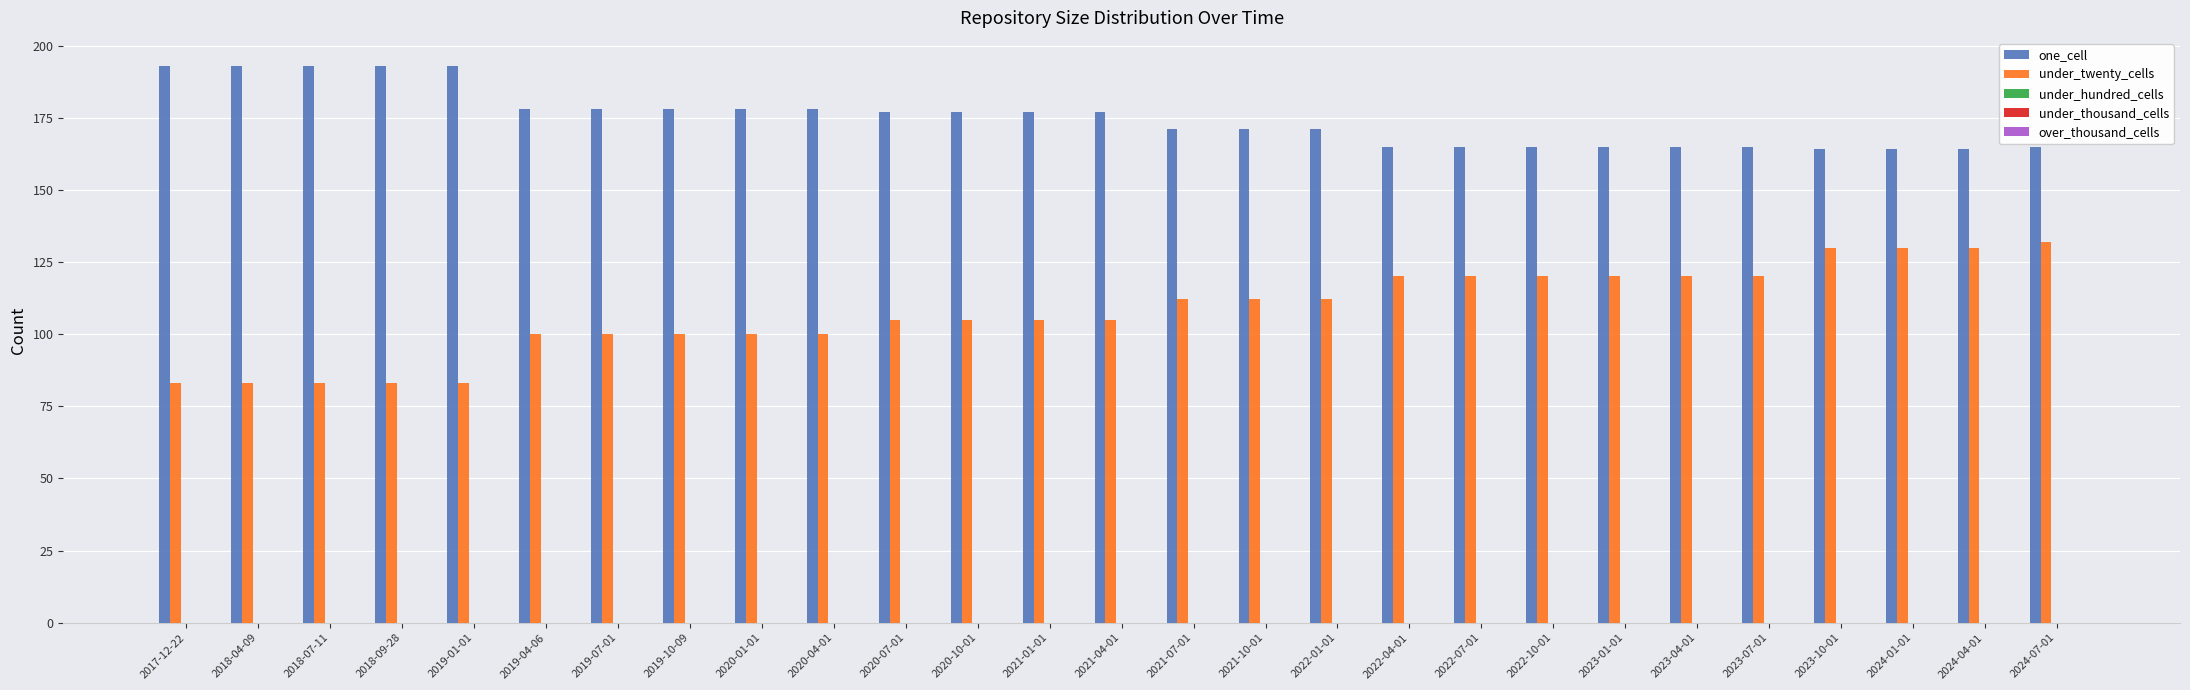

Rank the series at 2018-04-09 from highest to lowest value.

one_cell, under_twenty_cells